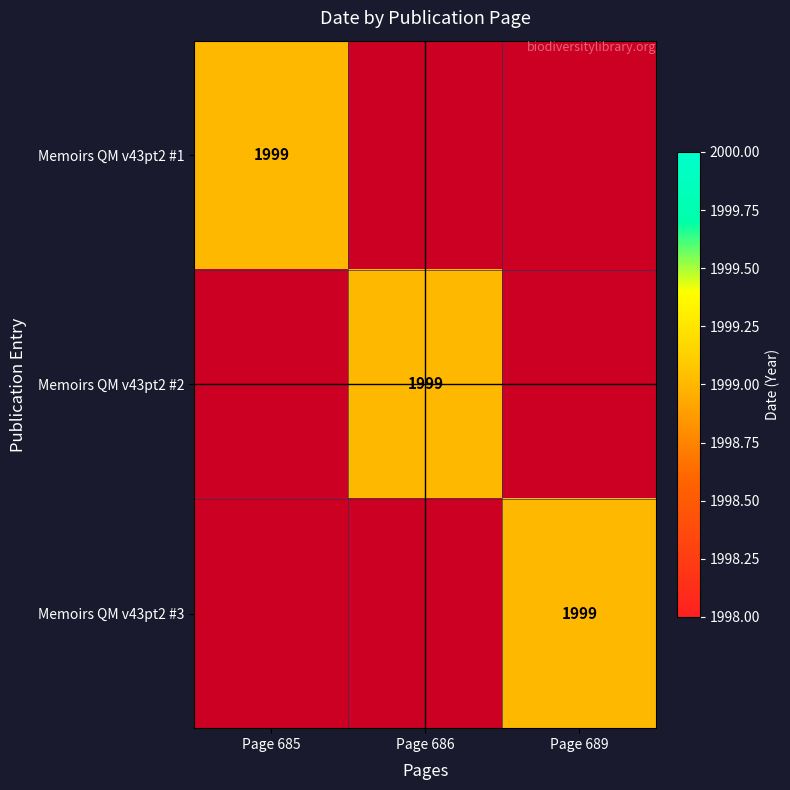

The value of Memoirs QM v43pt2 #2 at Page 686 is 881. True or false?

False